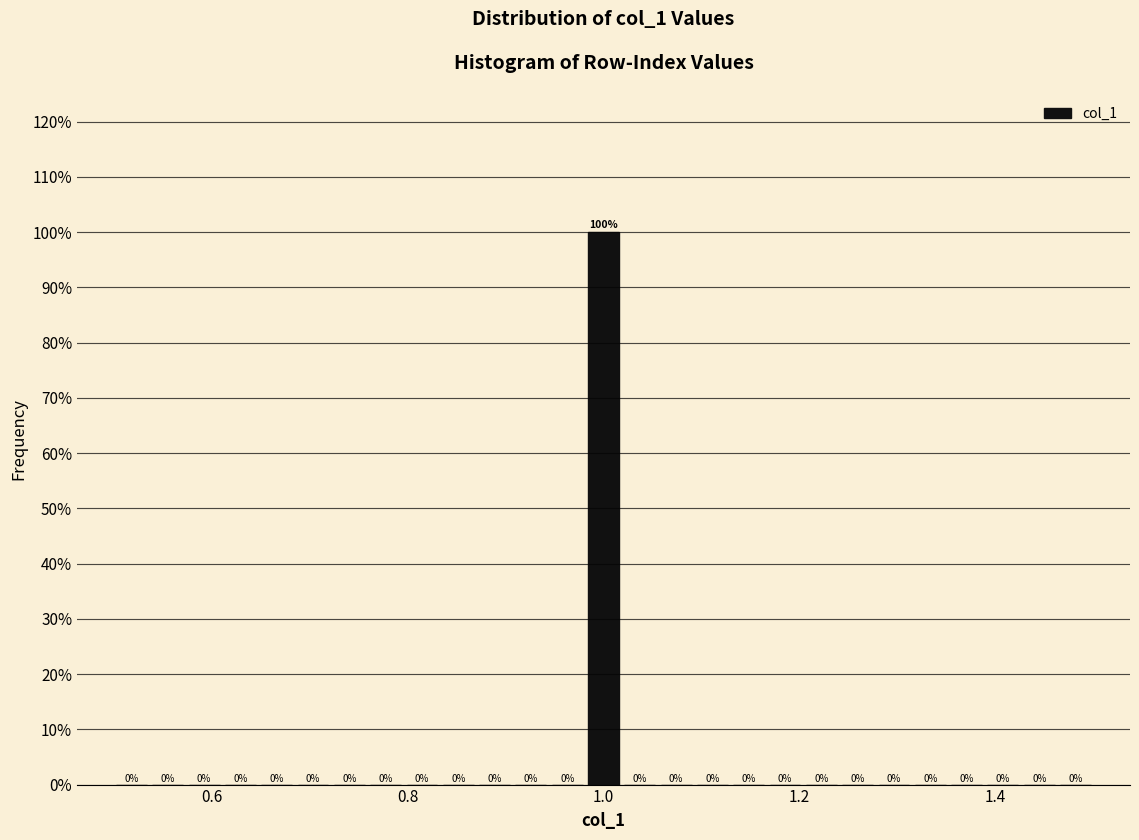

Read against the x-axis, roughly where is the centre of the tallest bar?

1.00